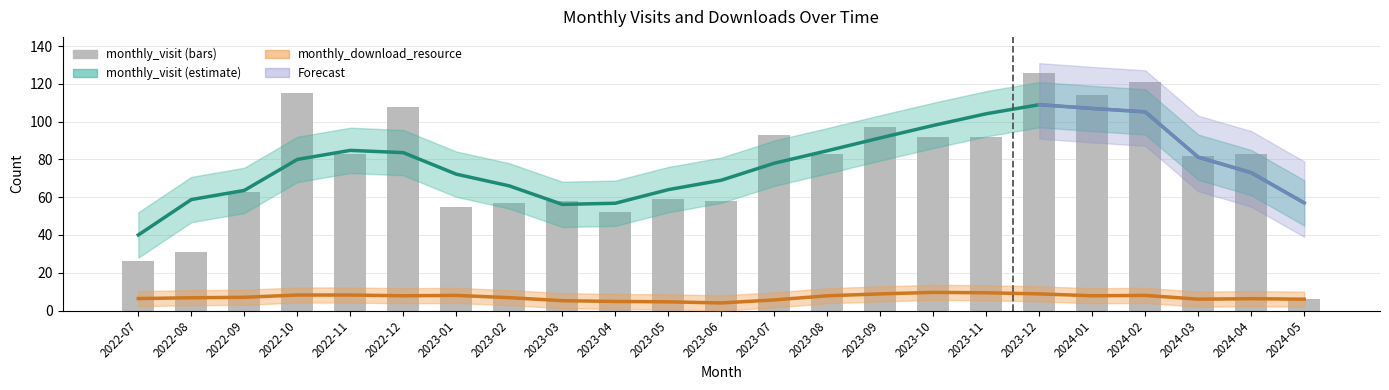

How many data points are above 83?

9